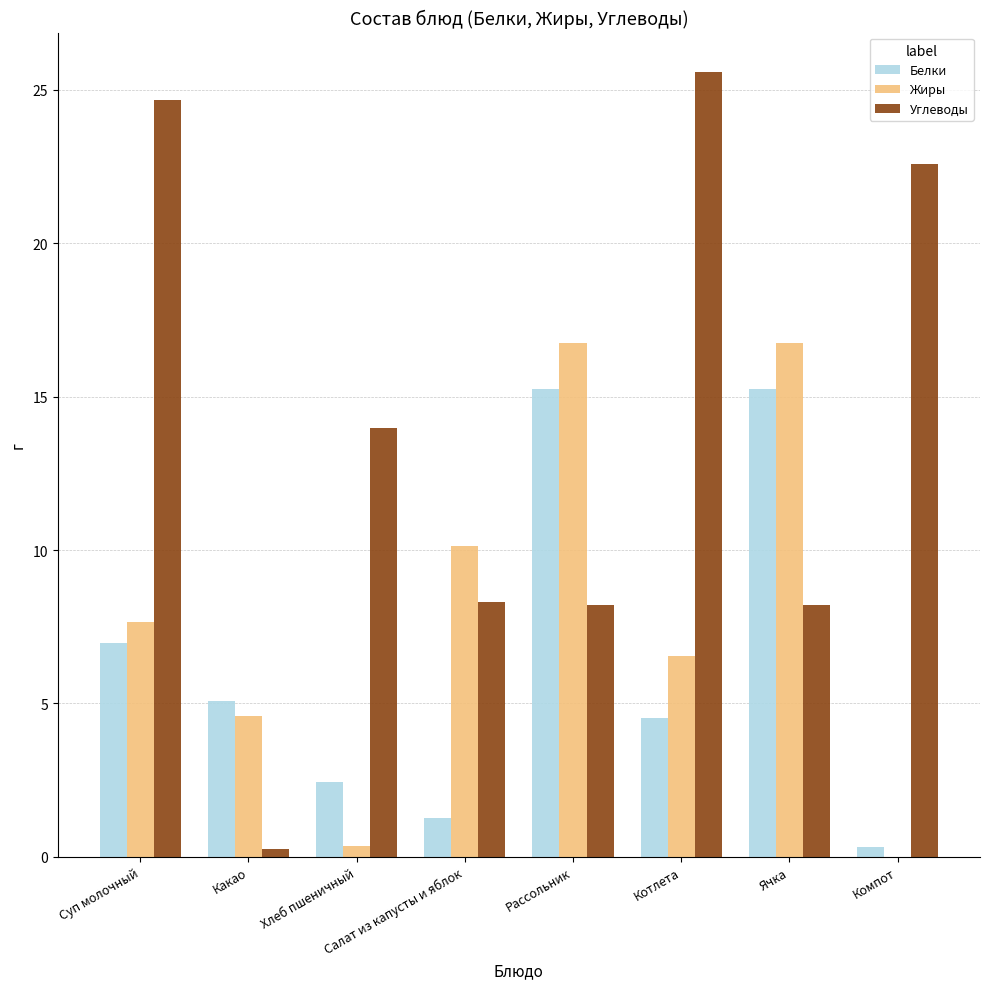

True or false: Белки has a value of 4.5 at Котлета.

True